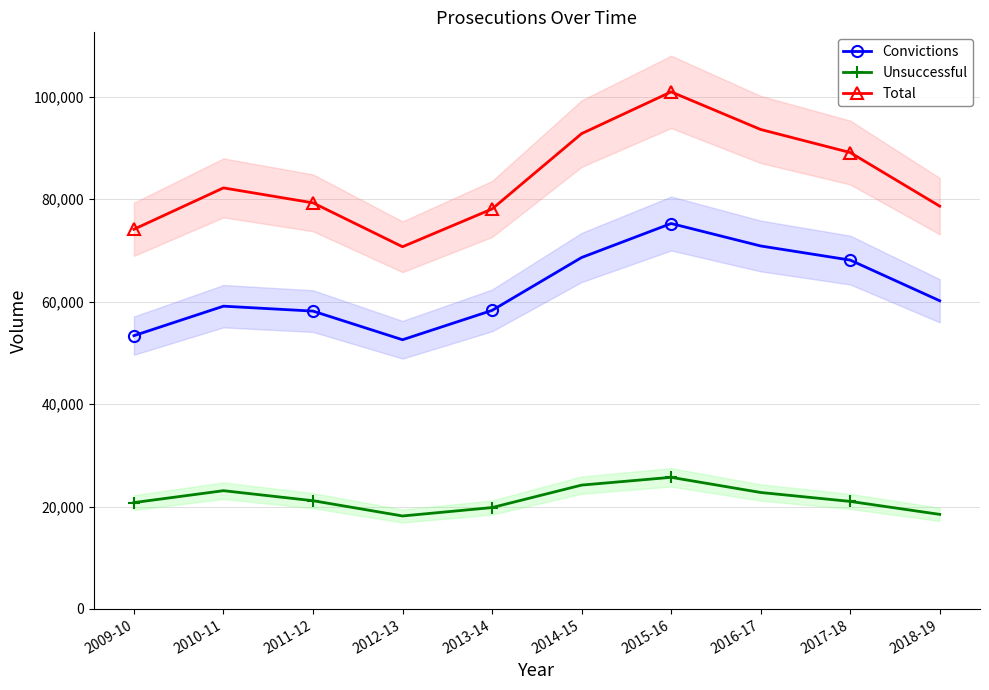

What is the label of the 6th point from the left?

2014-15